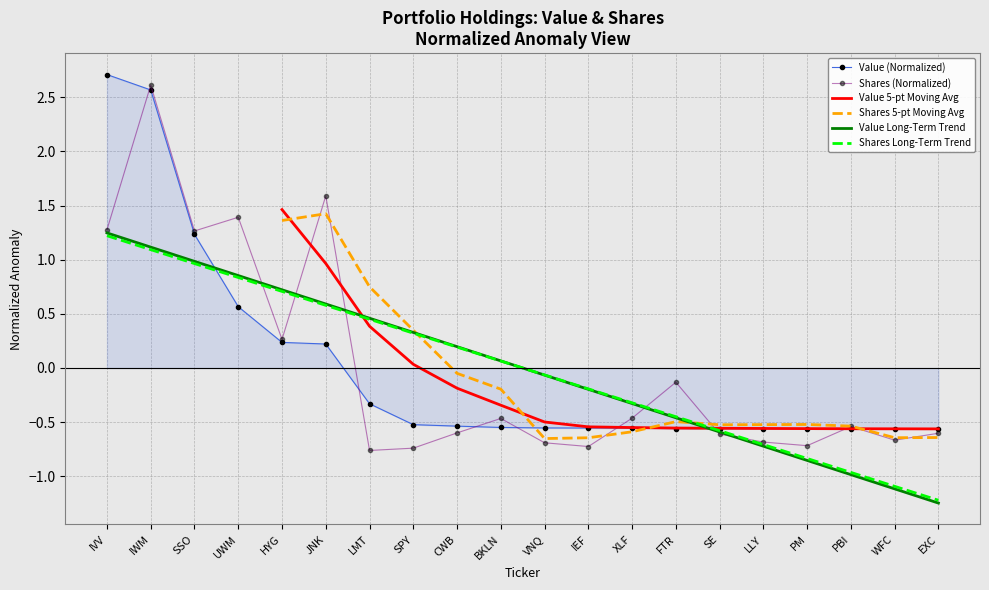

The value of Value Long-Term Trend at JNK is 0.3. True or false?

False